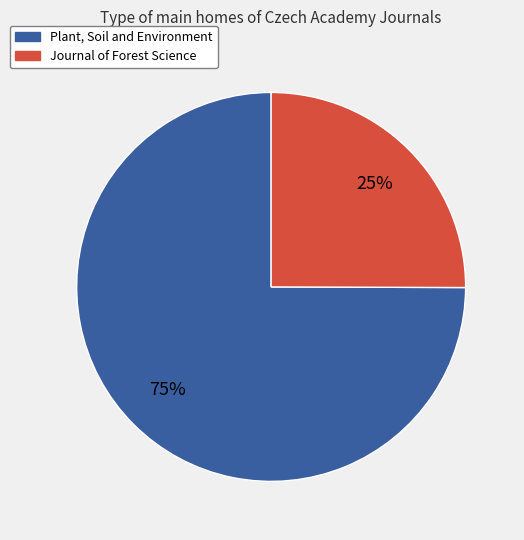

How many segments does this pie chart have?

2